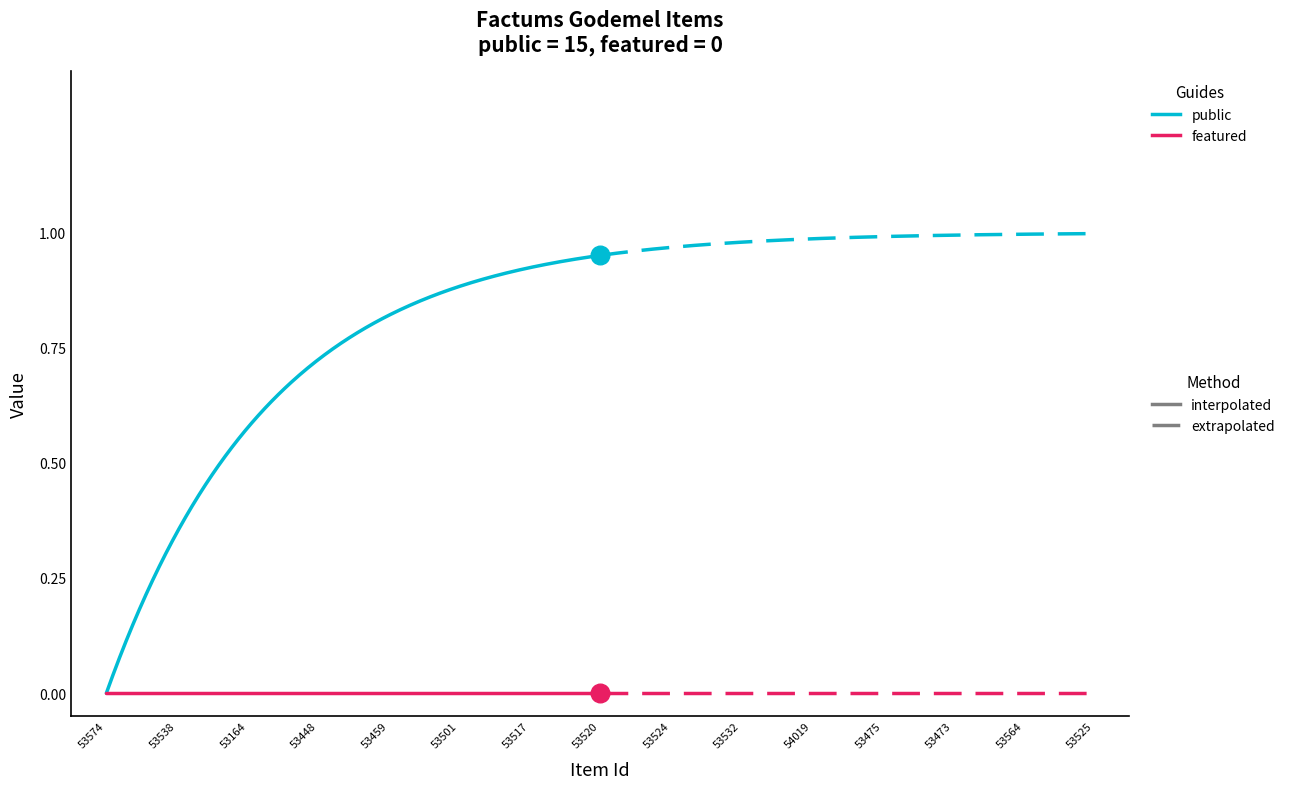

Which series has the largest total across all categories?

public